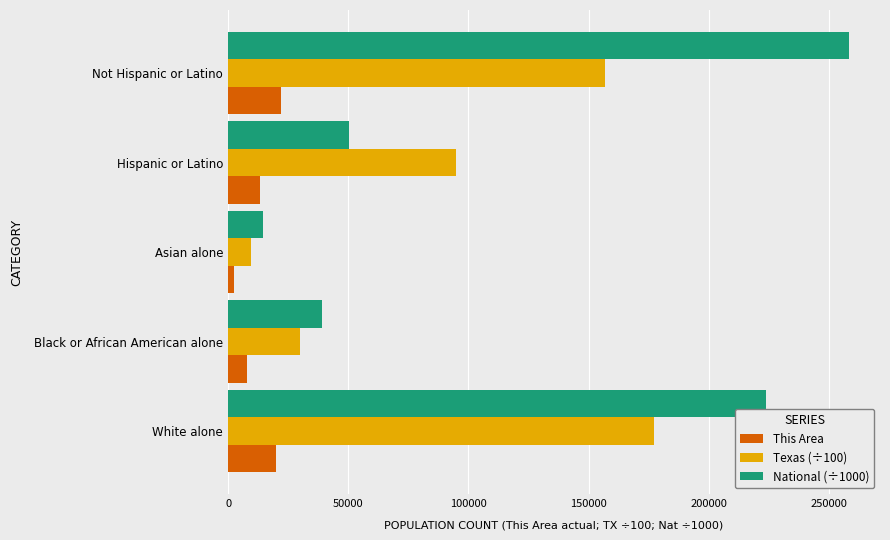

The value of Texas (÷100) at Not Hispanic or Latino is 156846. True or false?

True